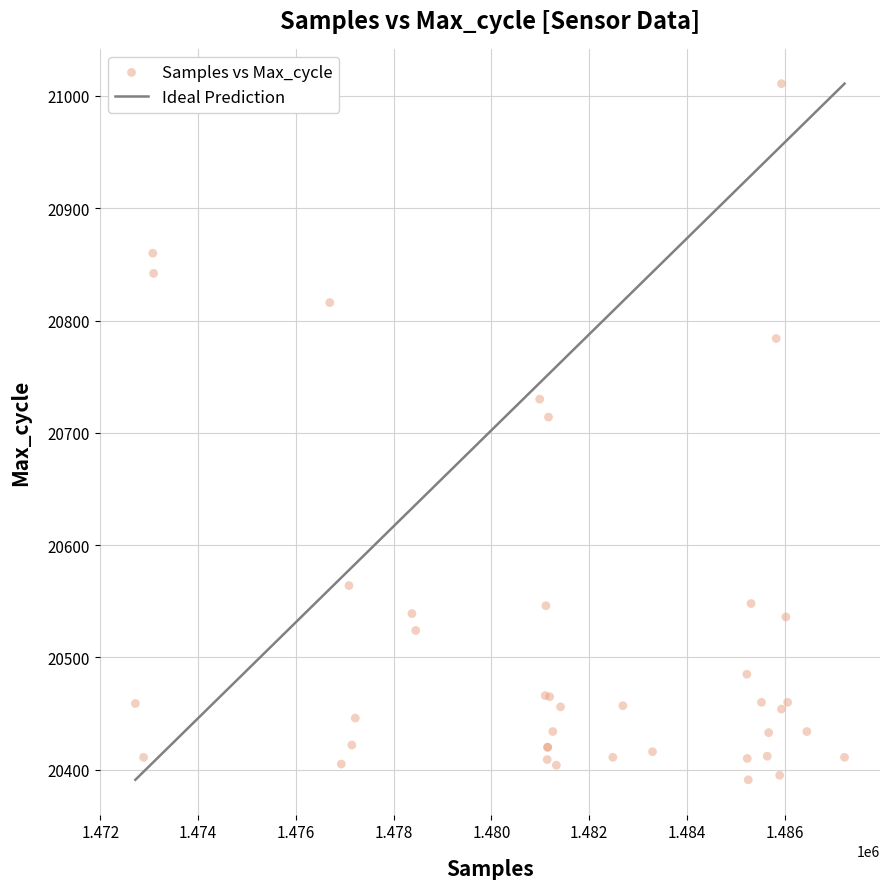

What Y value in the scatter plot is closest to 20701?

20714